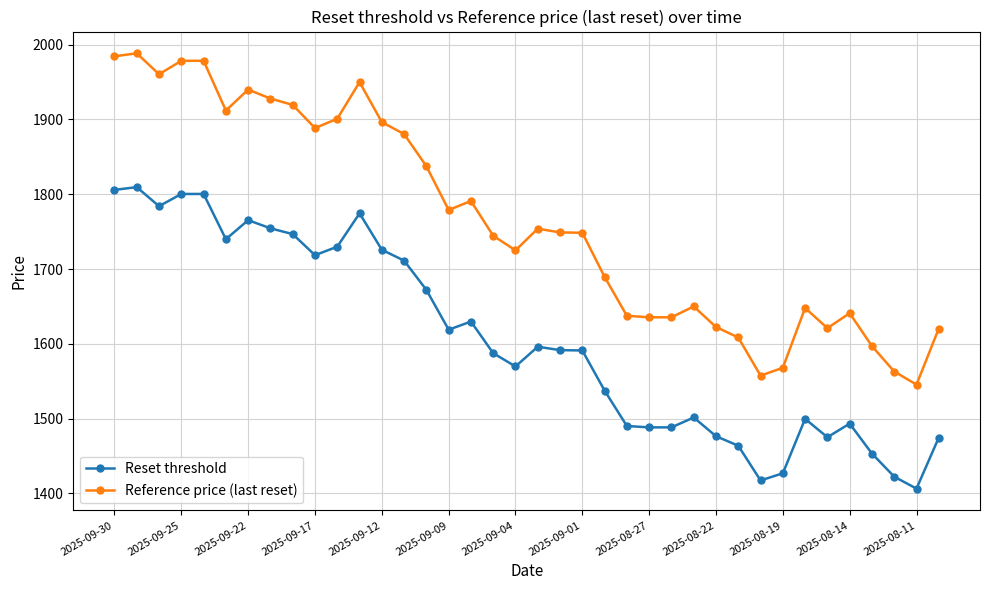

List the series in order of their overall mean, highest first.

Reference price (last reset), Reset threshold